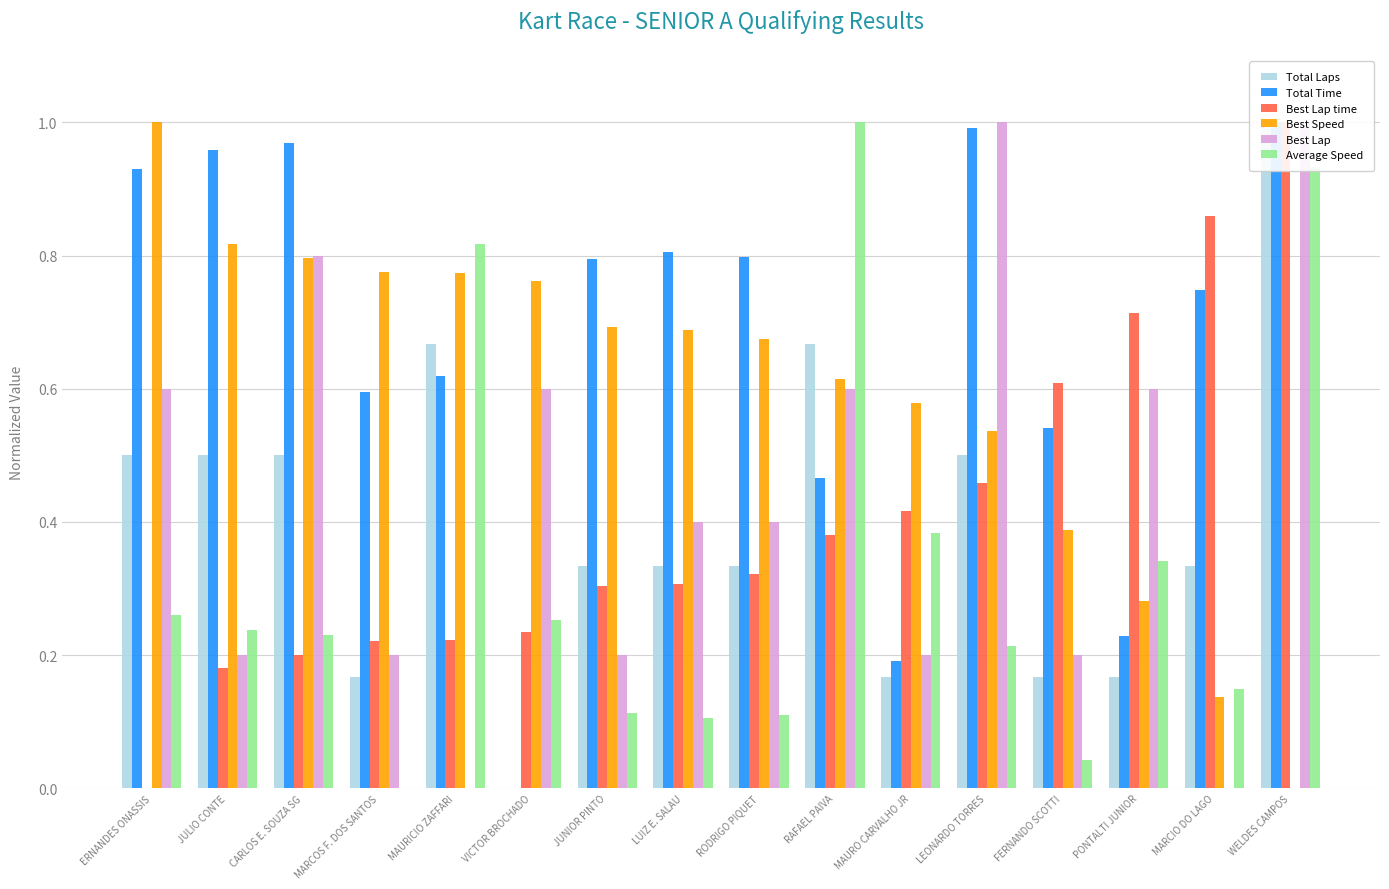

What is the label of the 8th bar from the right?

RODRIGO PIQUET